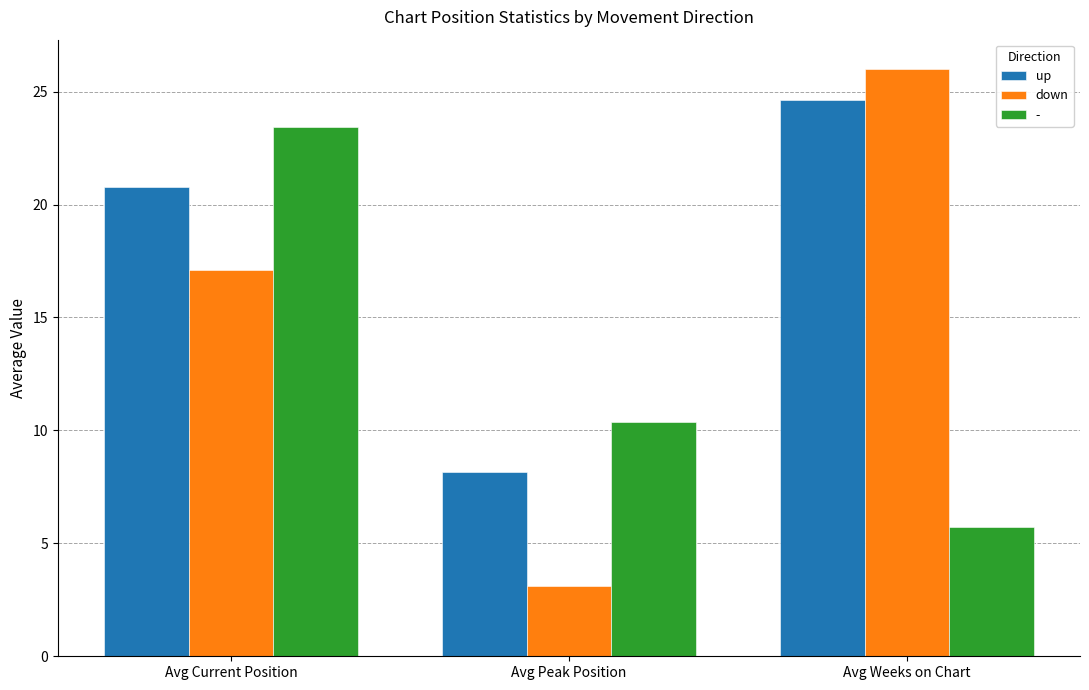

What are all the series names shown in the legend?

up, down, -